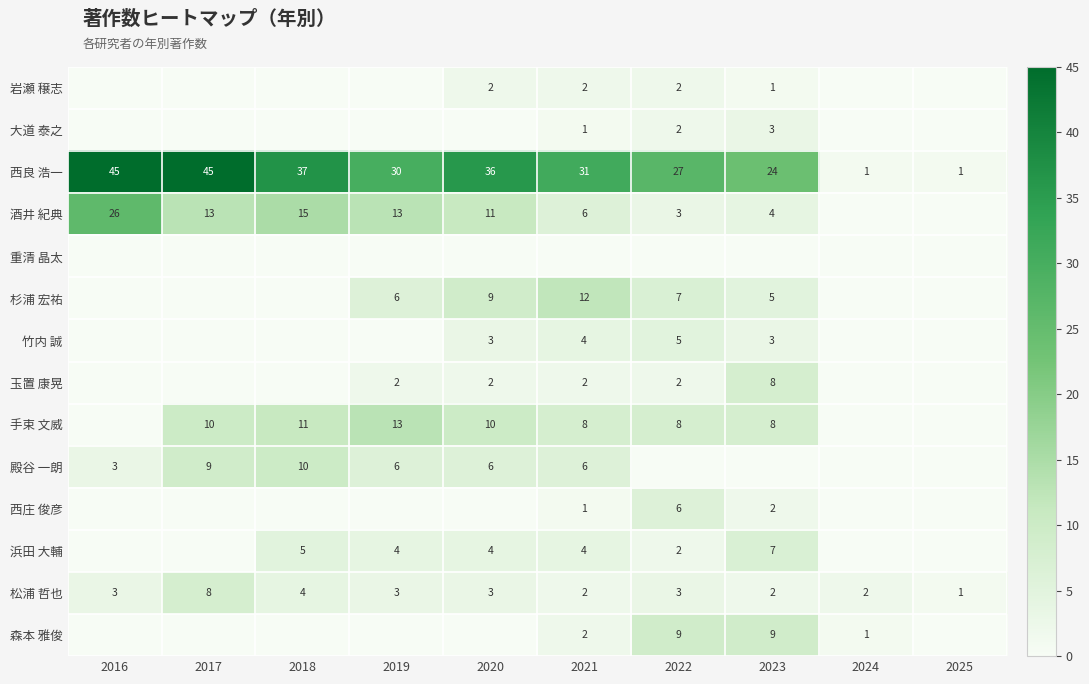

True or false: 玉置 康晃 has a value of 1 at 2019.

False